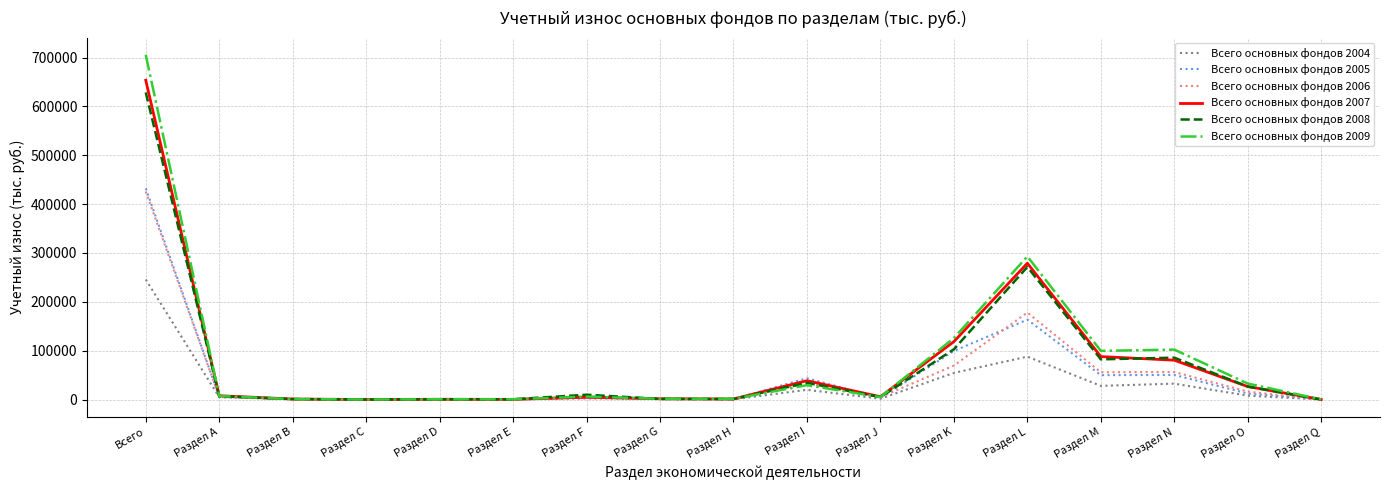

Which series has the widest spread of values?

Всего основных фондов 2009